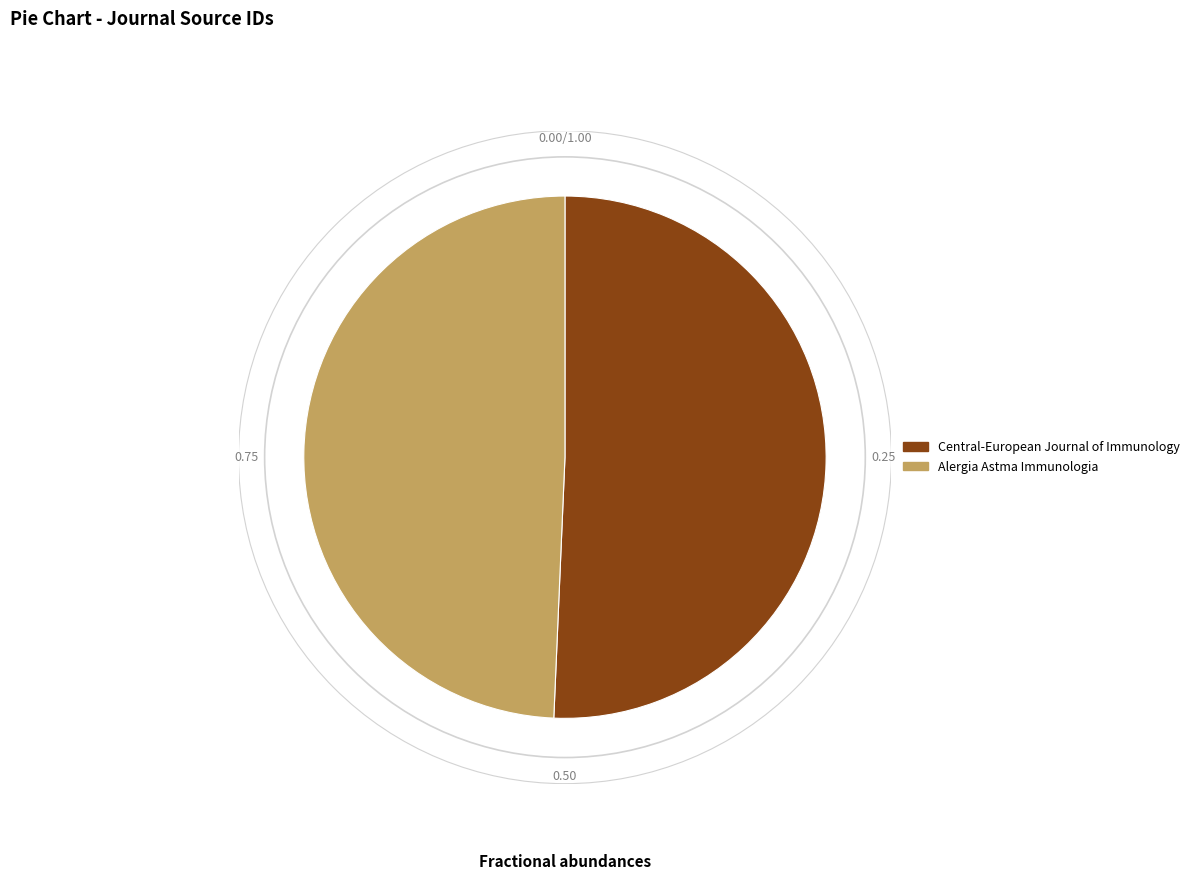

Rank the categories by value from lowest to highest.

Alergia Astma Immunologia, Central-European Journal of Immunology